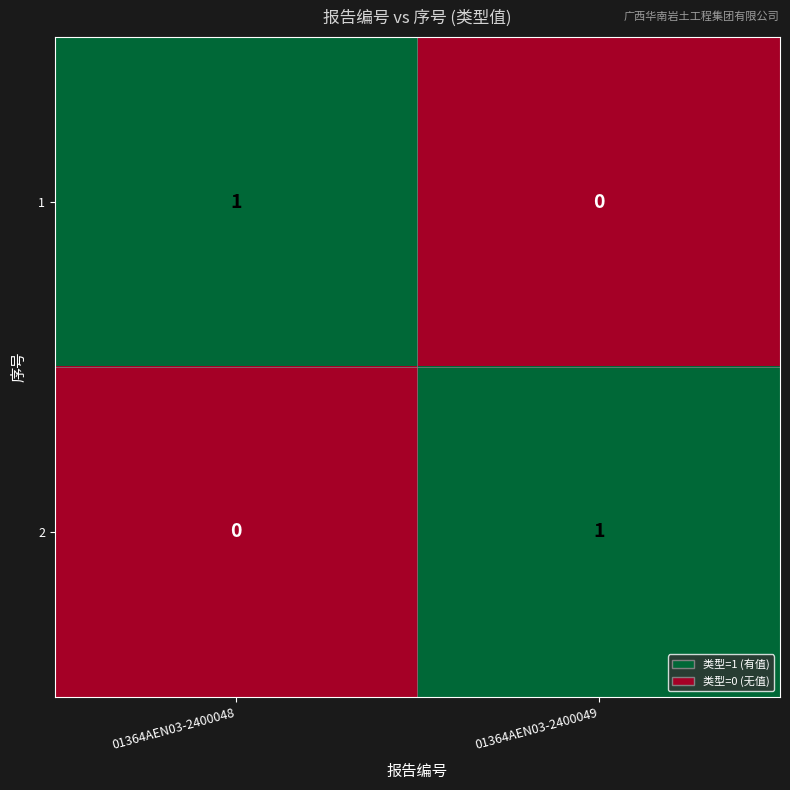

At 01364AEN03-2400049, list the series in order from largest to smallest.

2, 1